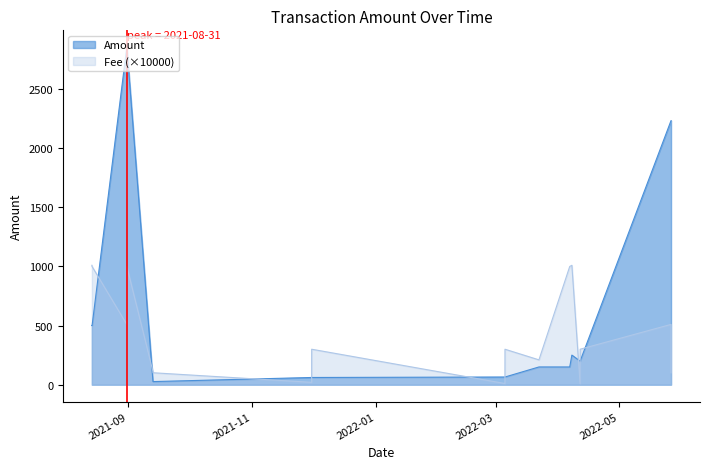

Is the value of Fee at 2022-05-26 09:03:00 greater than the value of Amount at 2022-05-26 09:03:00?

No